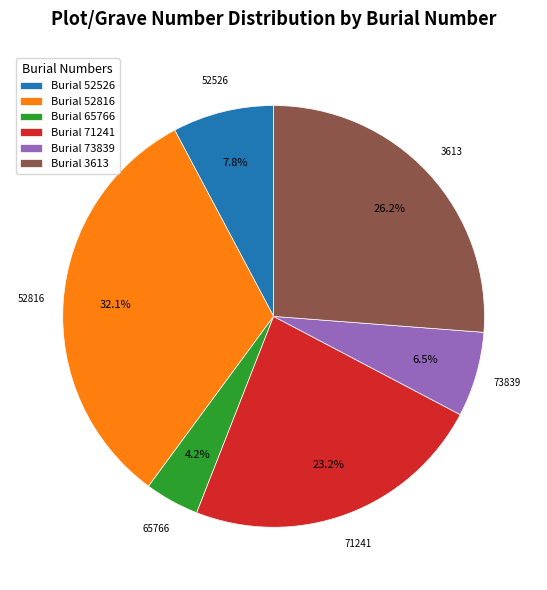

Rank the categories by value from lowest to highest.

Burial 65766, Burial 73839, Burial 52526, Burial 71241, Burial 3613, Burial 52816